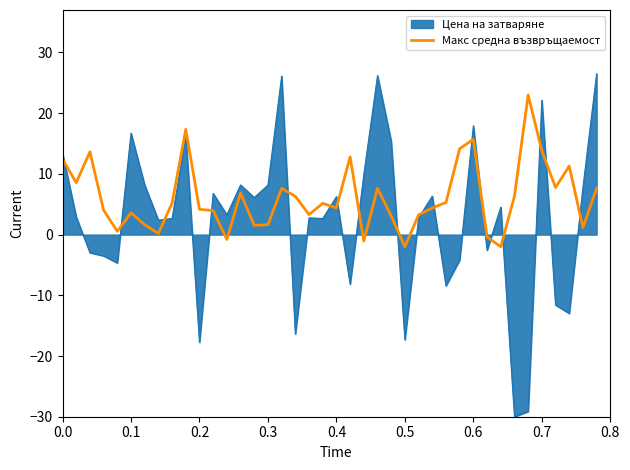

Which series has the widest spread of values?

Цена на затваряне